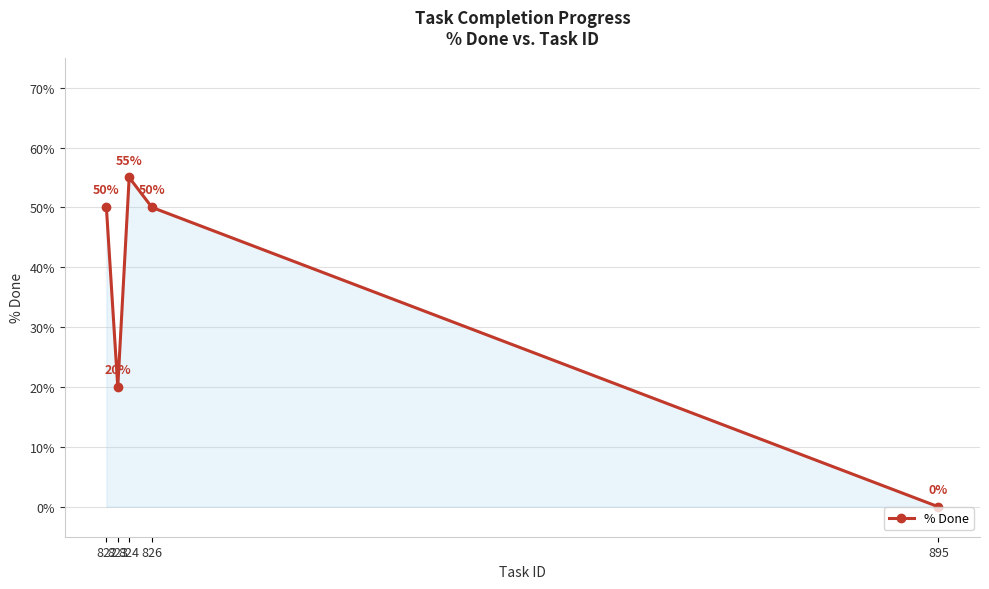

True or false: the data shows 0 at 895.

True